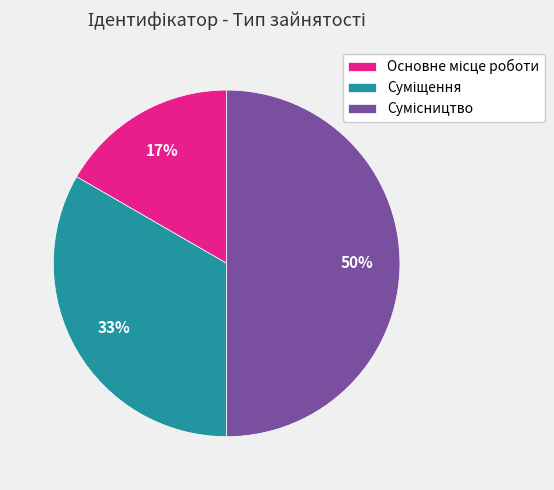

To the nearest percent, what is the average slice percentage?

33%